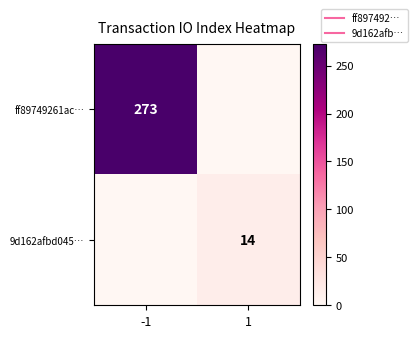

List the series in order of their peak value, lowest first.

9d162afbd045…, ff89749261ac…